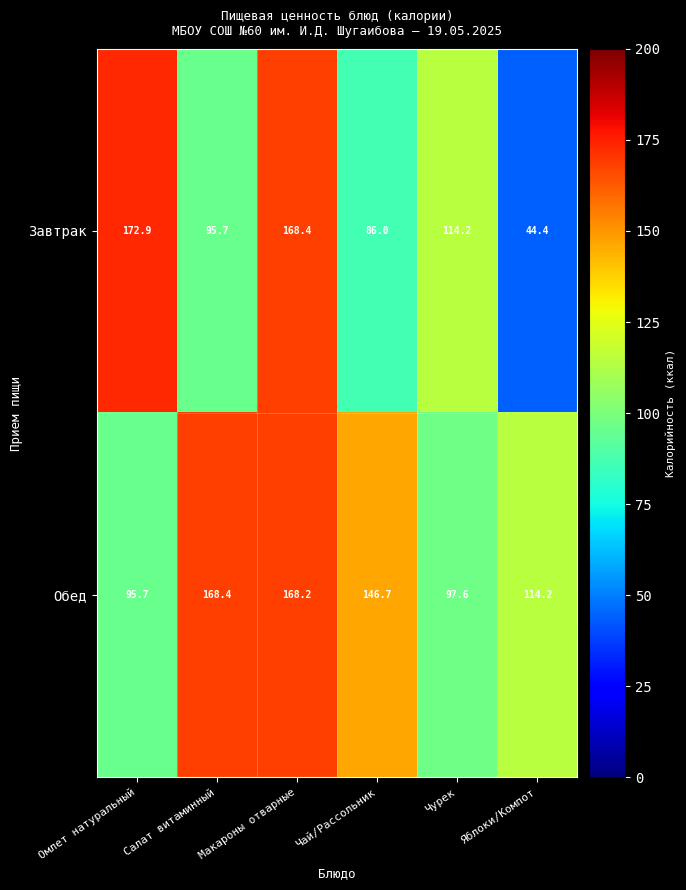

The value of Обед at Чай/Рассольник is 241.9. True or false?

False